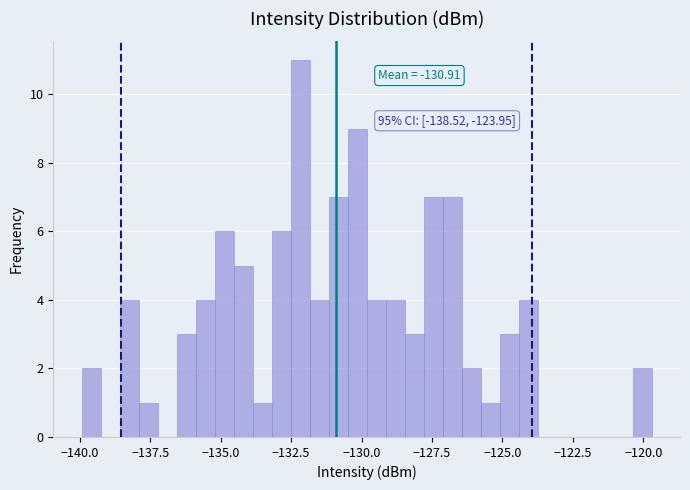

Around what value on the x-axis is the tallest bar? Give the approximate position of its centre, as read against the axis.

-132.0